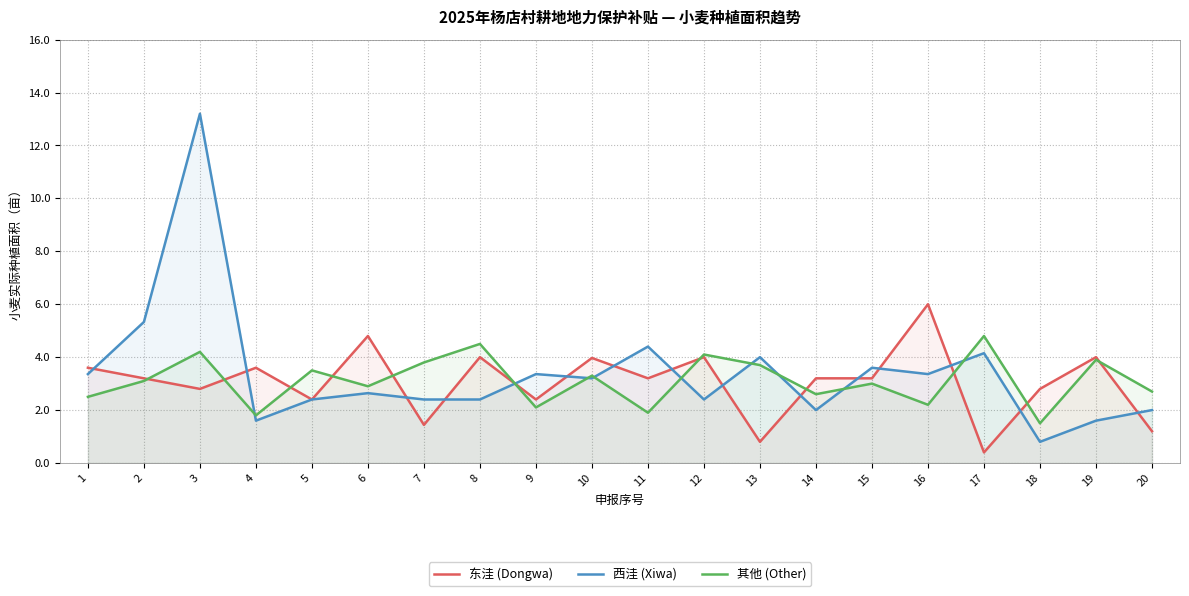

Where do 其他 (Other) and 西洼 (Xiwa) first cross each other?

3 and 4